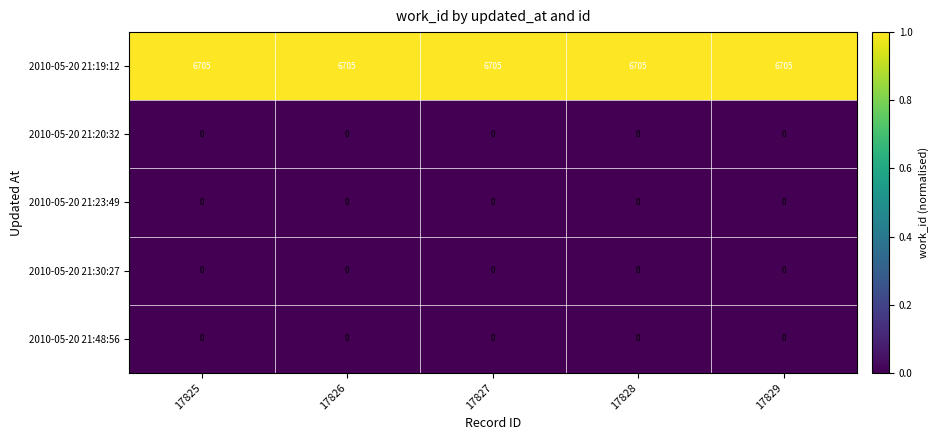

What is the greatest value displayed?

6705